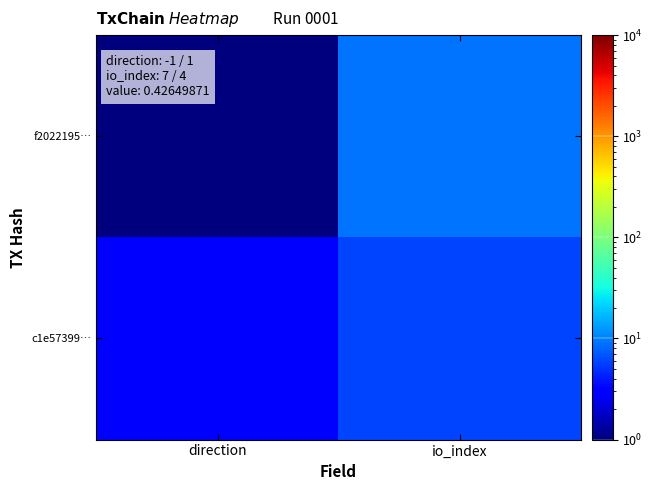

List the series in order of their overall mean, highest first.

f2022195…, c1e57399…